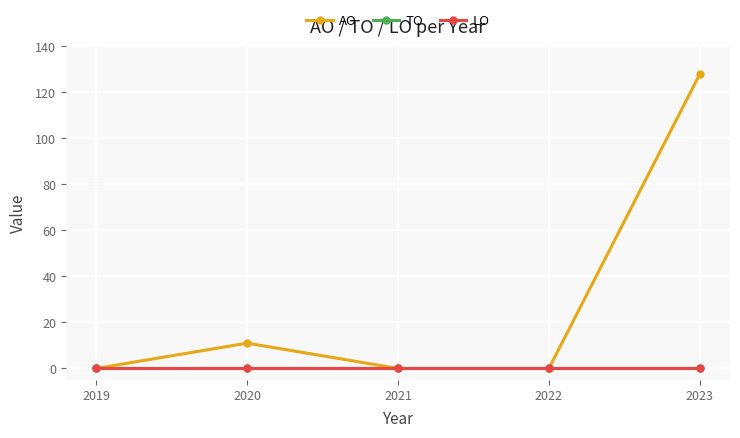

Which series has the widest spread of values?

AO